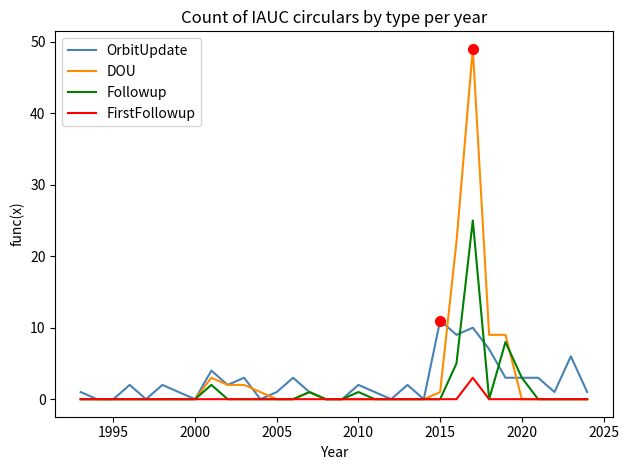

What is the difference between the maximum and minimum values in the FirstFollowup series?

3